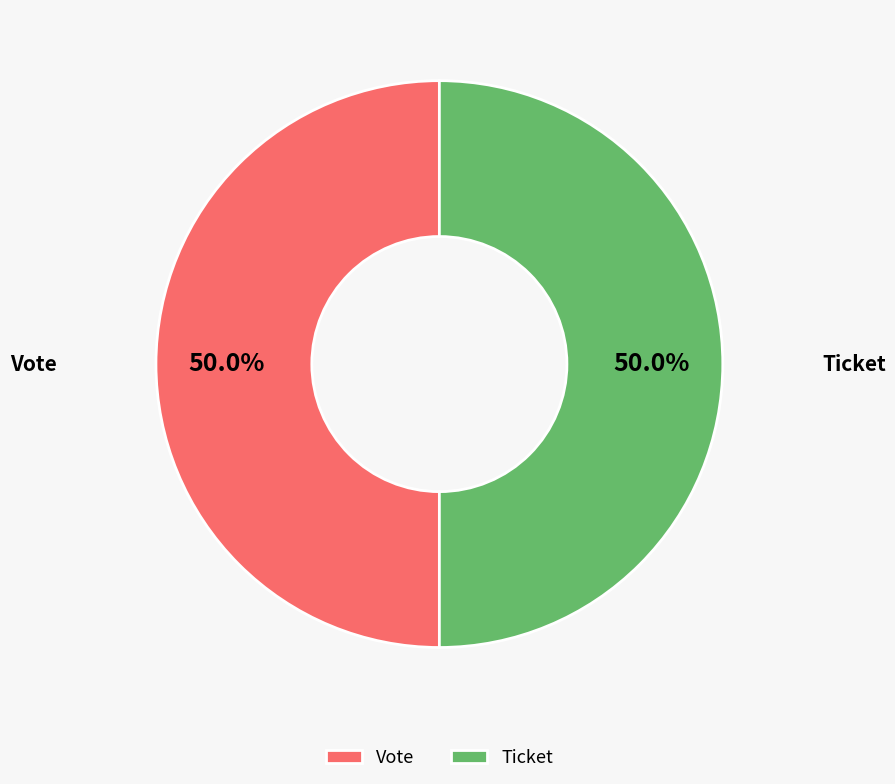

Do Vote and Ticket together represent more than half of the pie?

Yes